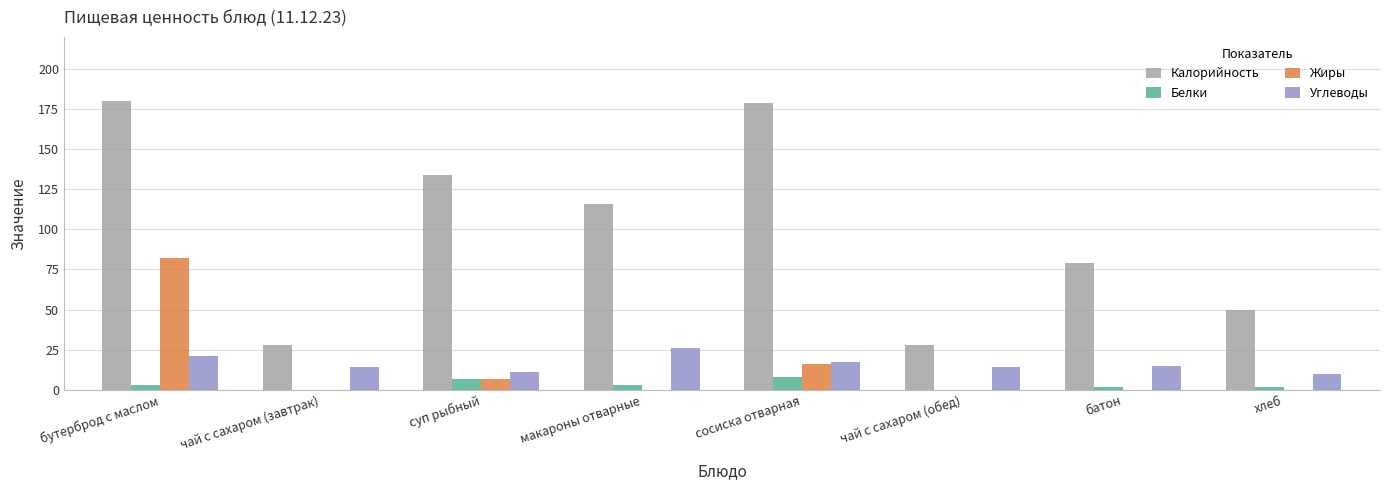

Reading right to left, what are all the values shown in this chart?

Калорийность: хлеб=50	батон=79	чай с сахаром (обед)=28	сосиска отварная=179	макароны отварные=116	суп рыбный=134	чай с сахаром (завтрак)=28	бутерброд с маслом=180
Белки: хлеб=2	батон=2	чай с сахаром (обед)=0	сосиска отварная=8	макароны отварные=3	суп рыбный=7	чай с сахаром (завтрак)=0	бутерброд с маслом=3
Жиры: хлеб=0	батон=0	чай с сахаром (обед)=0	сосиска отварная=16	макароны отварные=0	суп рыбный=7	чай с сахаром (завтрак)=0	бутерброд с маслом=82
Углеводы: хлеб=10	батон=15	чай с сахаром (обед)=14	сосиска отварная=17	макароны отварные=26	суп рыбный=11	чай с сахаром (завтрак)=14	бутерброд с маслом=21